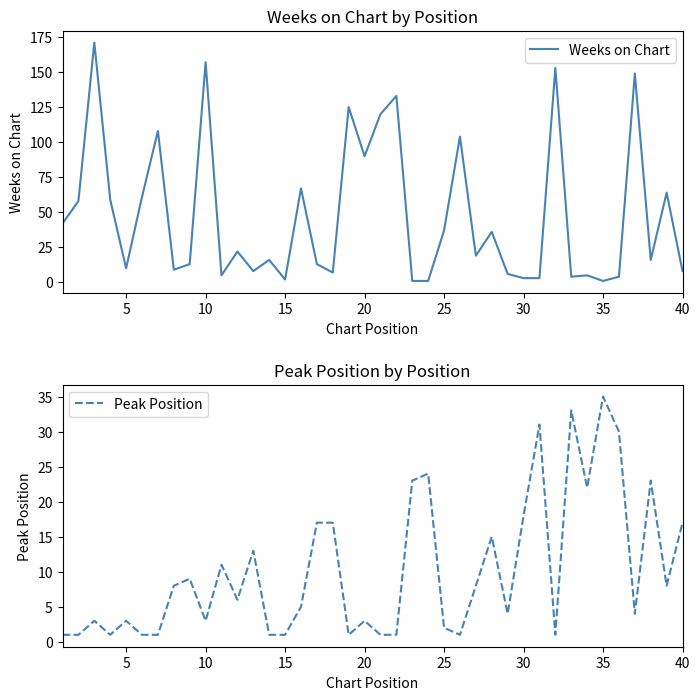

What is the highest value of the Weeks on Chart series?

171